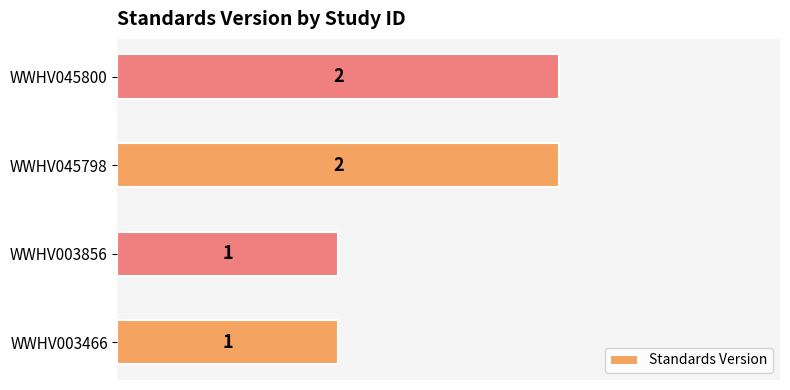

How many bars are there in total?

4